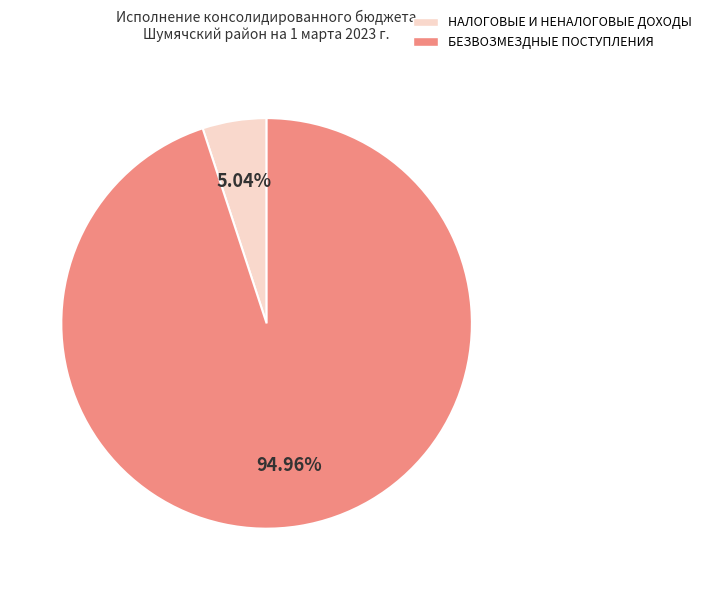

Which slice is the largest?

БЕЗВОЗМЕЗДНЫЕ ПОСТУПЛЕНИЯ